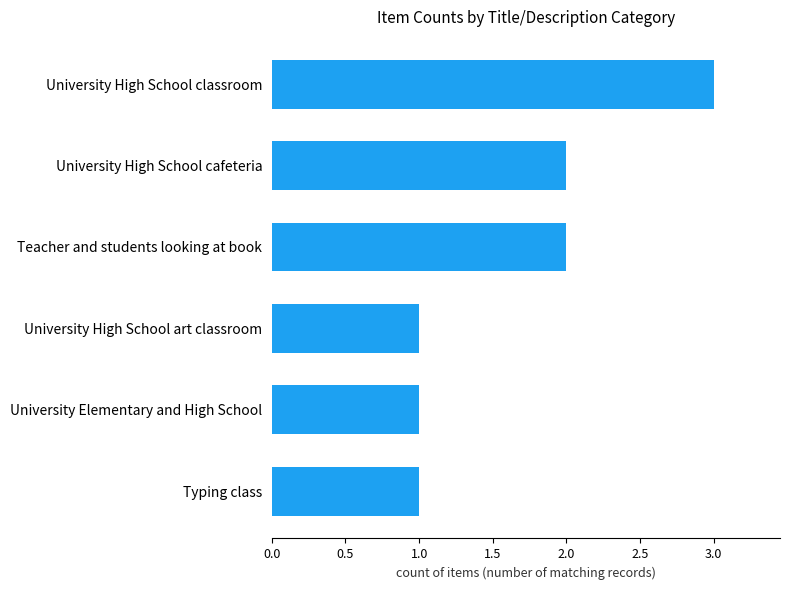

What is the difference between the maximum and minimum values?

2